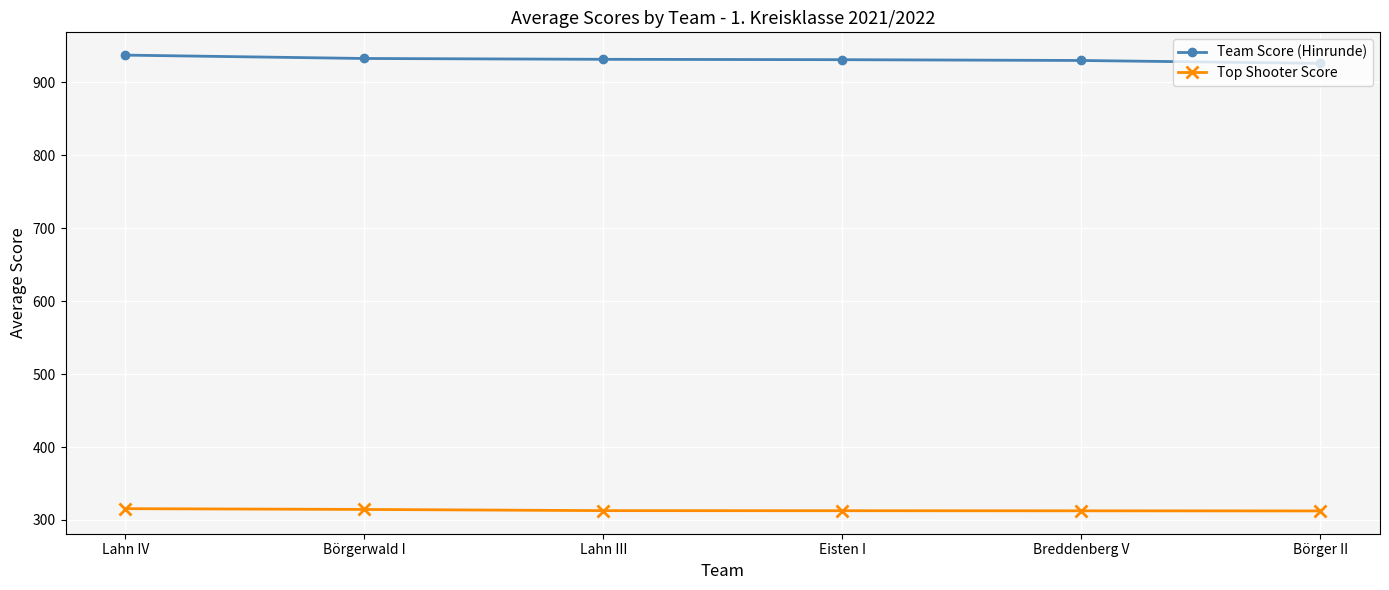

Does the chart have visible grid lines?

Yes